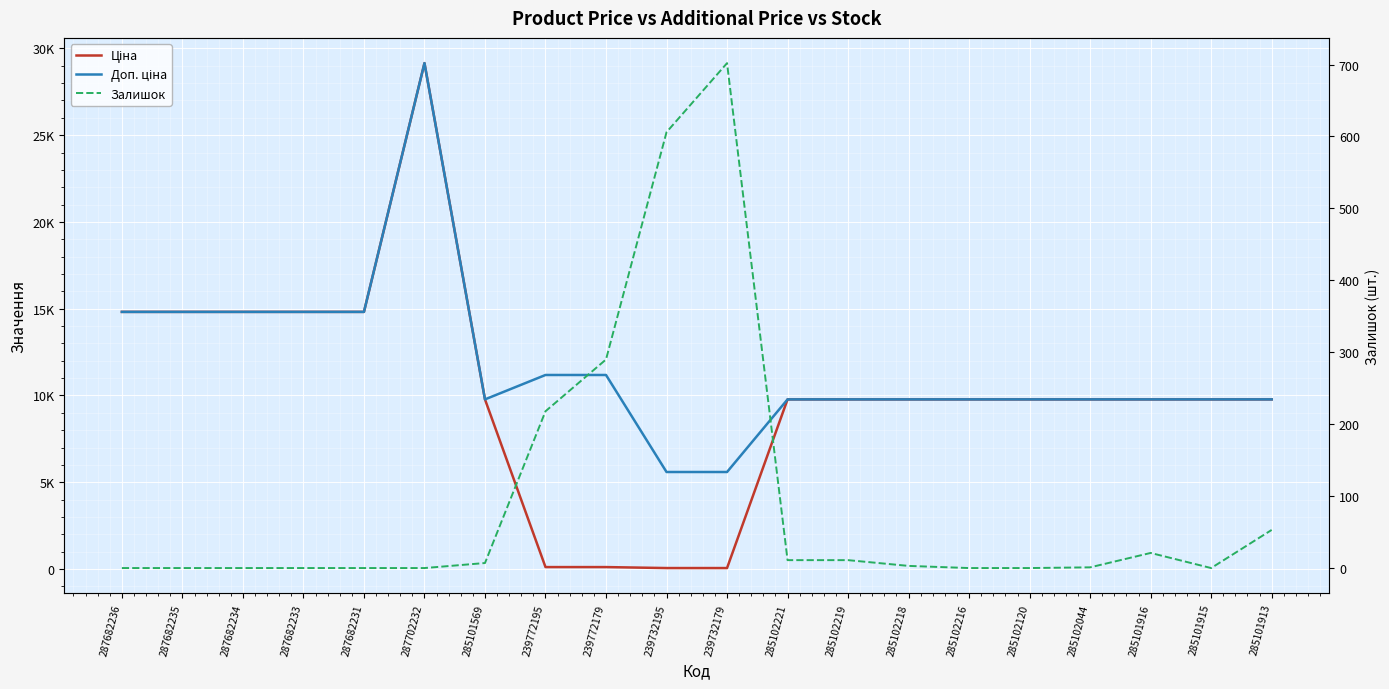

What value does the Залишок series have at 285102218?

3.0